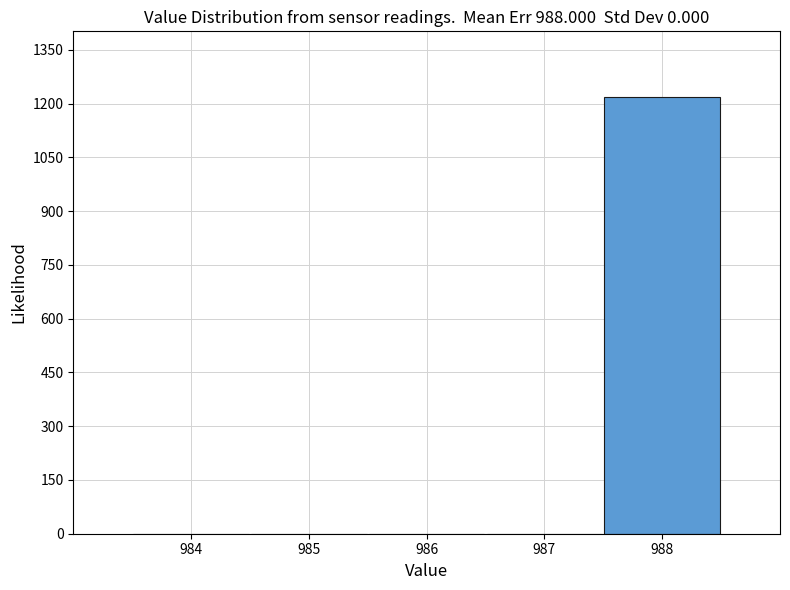

Reading right to left, list all the values displayed in this chart.

988=1219	987=0	986=0	985=0	984=0